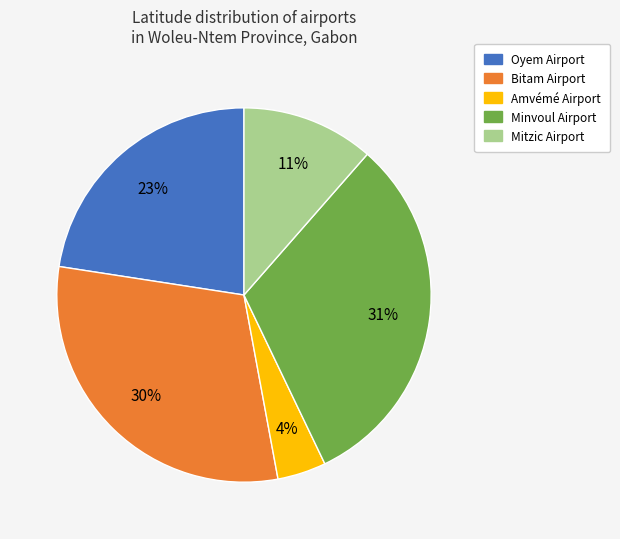

To the nearest percent, what percentage of the pie is Bitam Airport?

30%